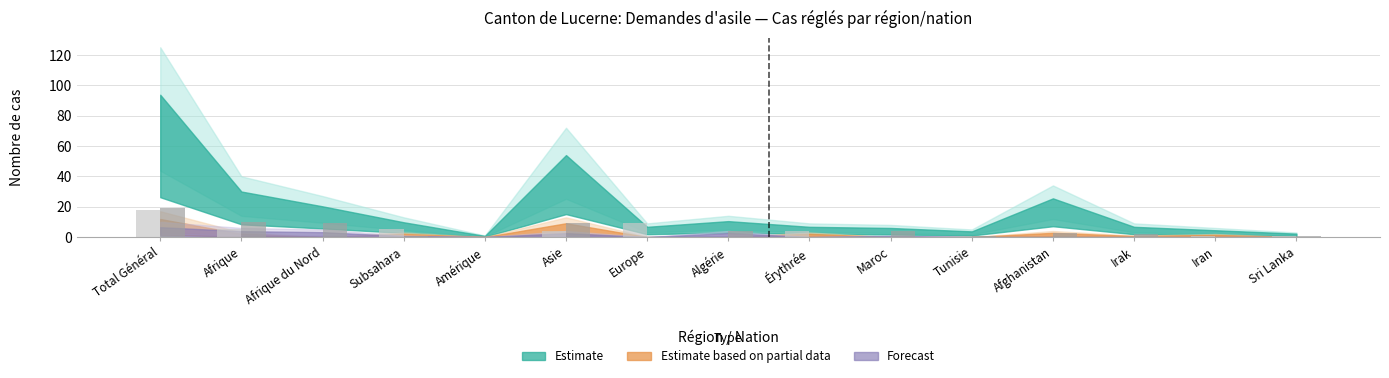

What is the maximum value shown in the chart?

19